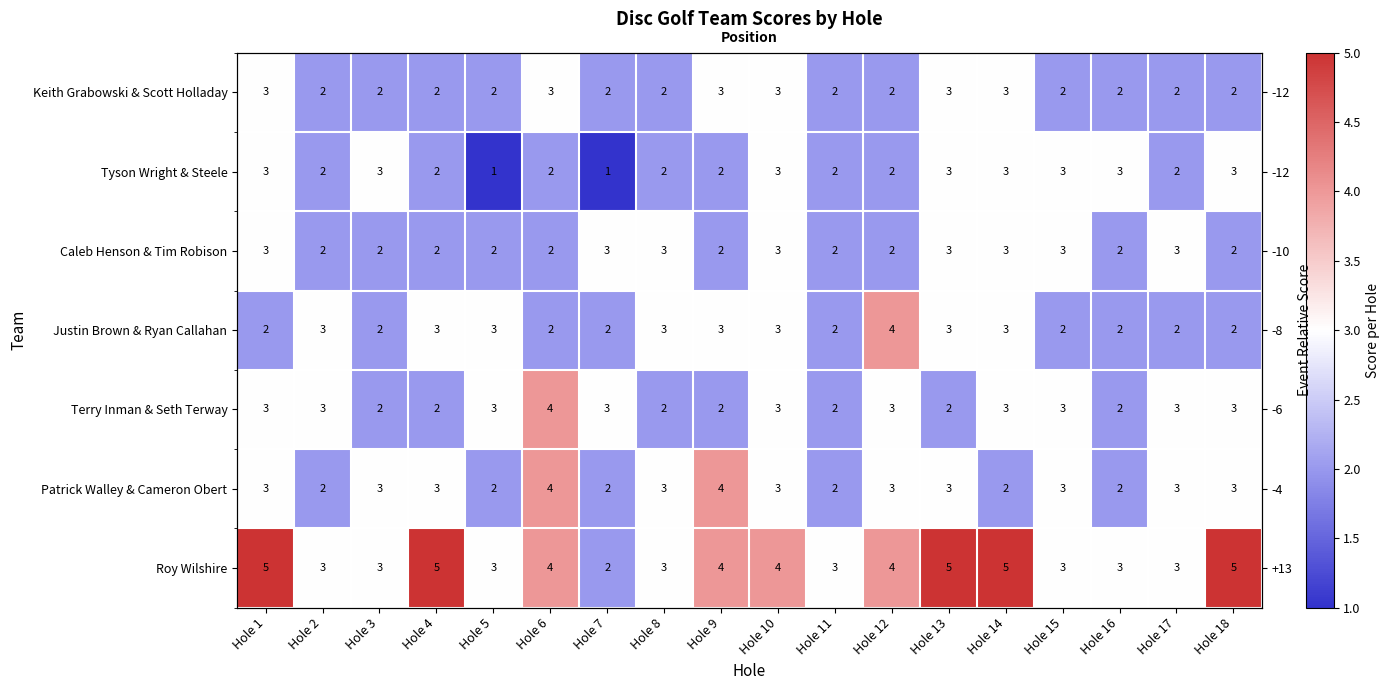

The value of Tyson Wright & Steele at Hole 10 is 4. True or false?

False